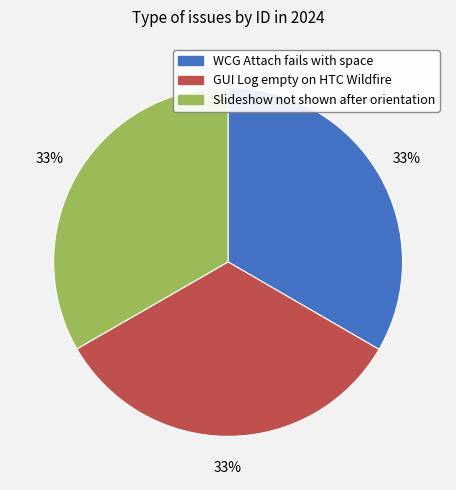

True or false: WCG Attach fails with space accounts for 33% of the total.

True